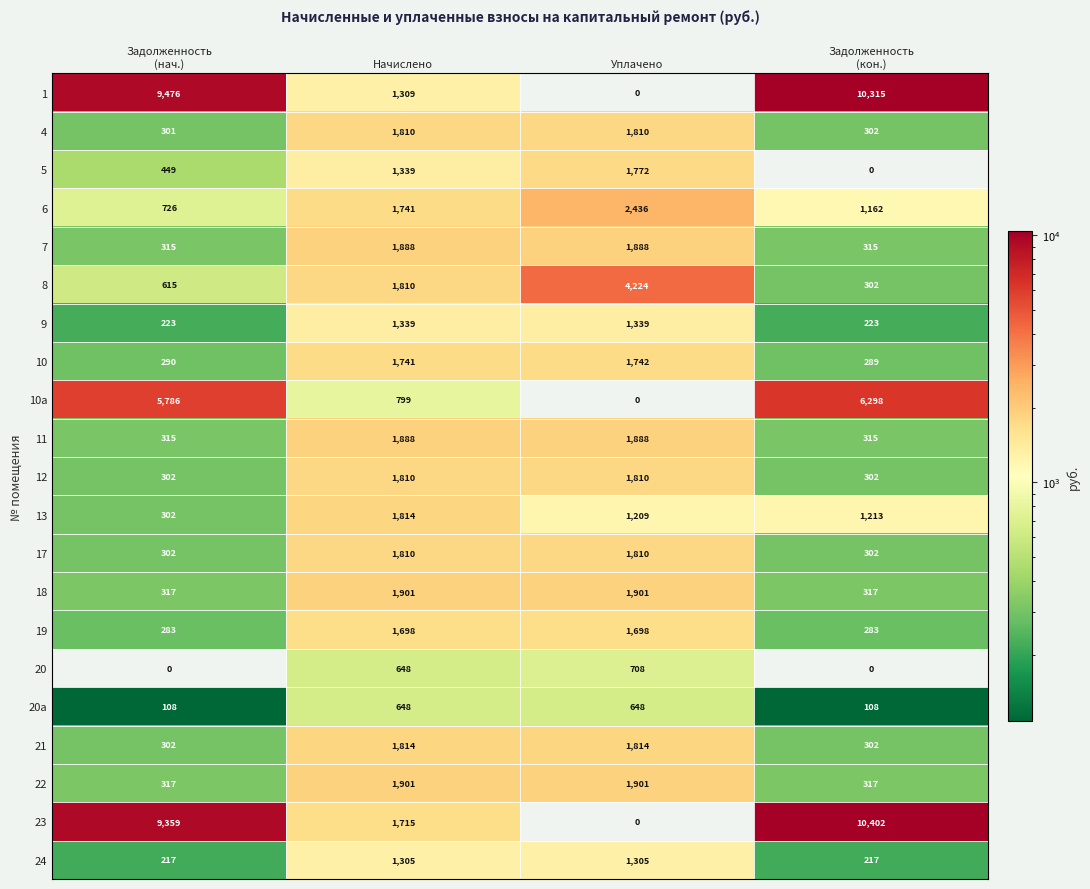

True or false: 19 has a value of 476 at Уплачено.

False